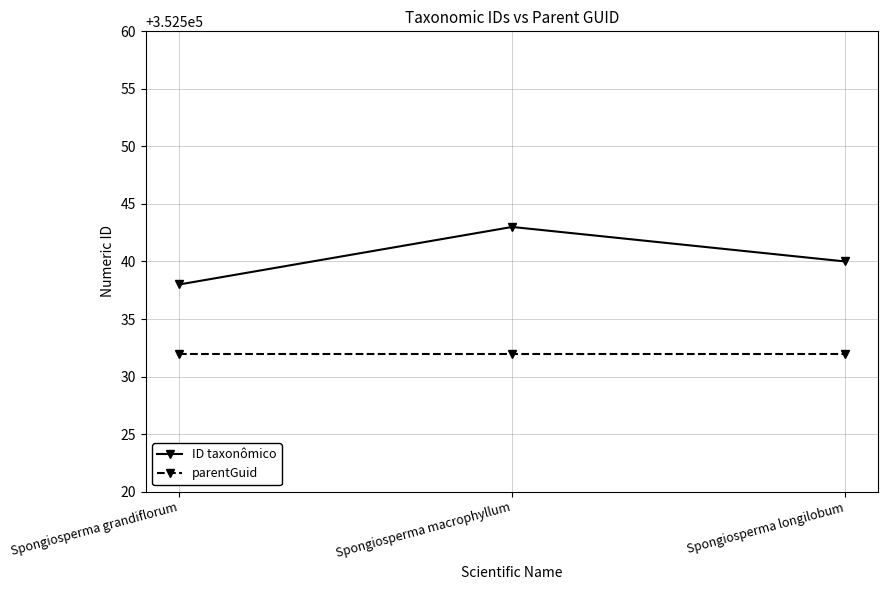

At which category is the sum across all series the highest?

Spongiosperma macrophyllum